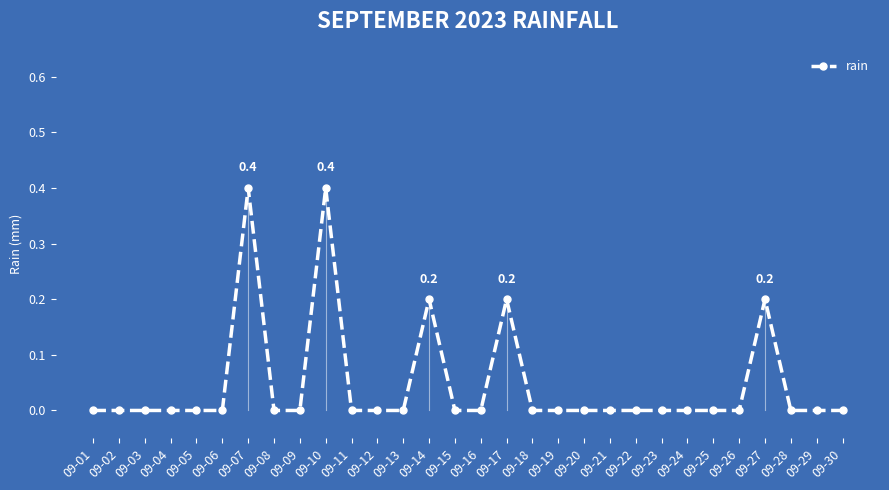

Reading right to left, list all the values displayed in this chart.

09-30=0.0	09-29=0.0	09-28=0.0	09-27=0.2	09-26=0.0	09-25=0.0	09-24=0.0	09-23=0.0	09-22=0.0	09-21=0.0	09-20=0.0	09-19=0.0	09-18=0.0	09-17=0.2	09-16=0.0	09-15=0.0	09-14=0.2	09-13=0.0	09-12=0.0	09-11=0.0	09-10=0.4	09-09=0.0	09-08=0.0	09-07=0.4	09-06=0.0	09-05=0.0	09-04=0.0	09-03=0.0	09-02=0.0	09-01=0.0